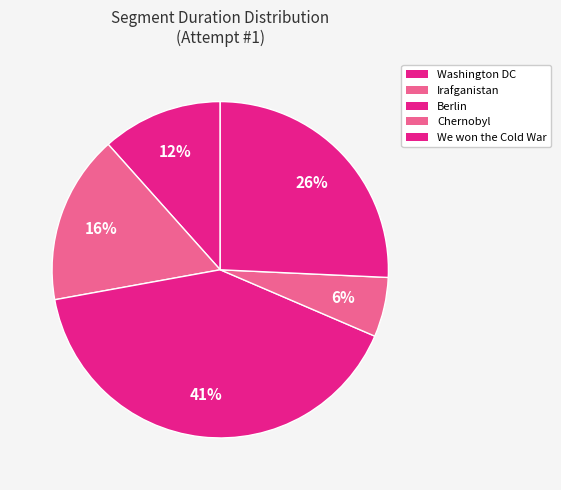

To the nearest percent, what is the combined percentage of Chernobyl and We won the Cold War?

31%